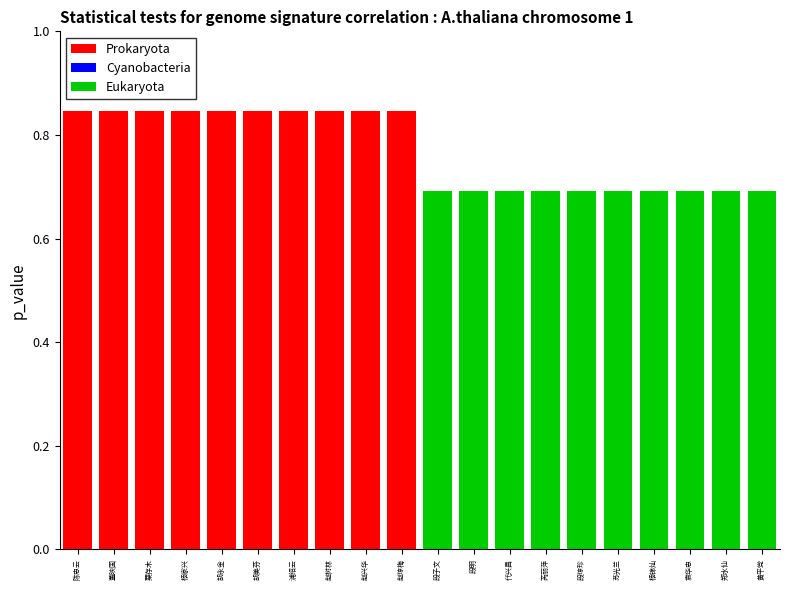

What is the difference between the maximum and second lowest values?

0.2